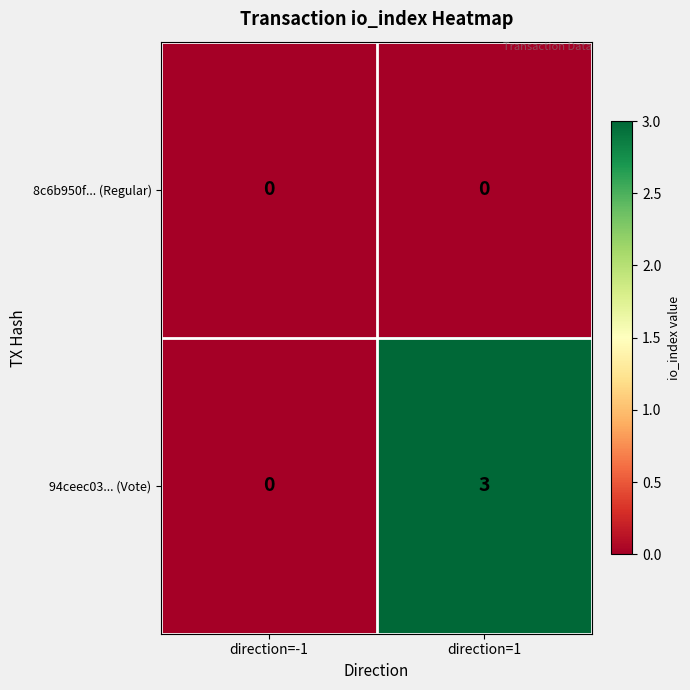

How many data points in 94ceec03... (Vote) are less than 3?

1